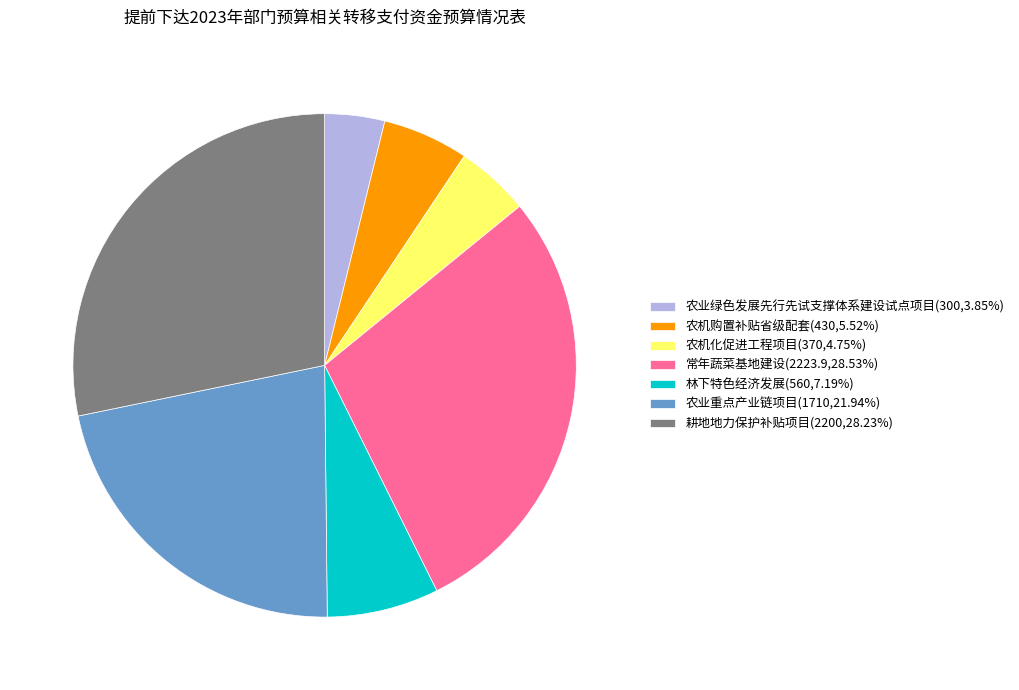

Combined, do 林下特色经济发展(560,7.19%) and 农机化促进工程项目(370,4.75%) account for over 50%?

No